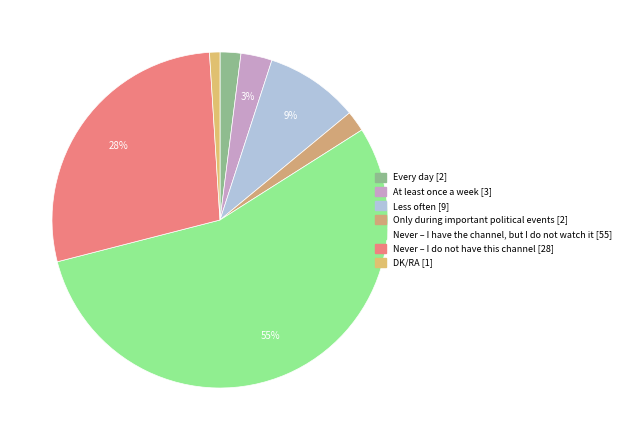

Count the number of slices in the pie.

7